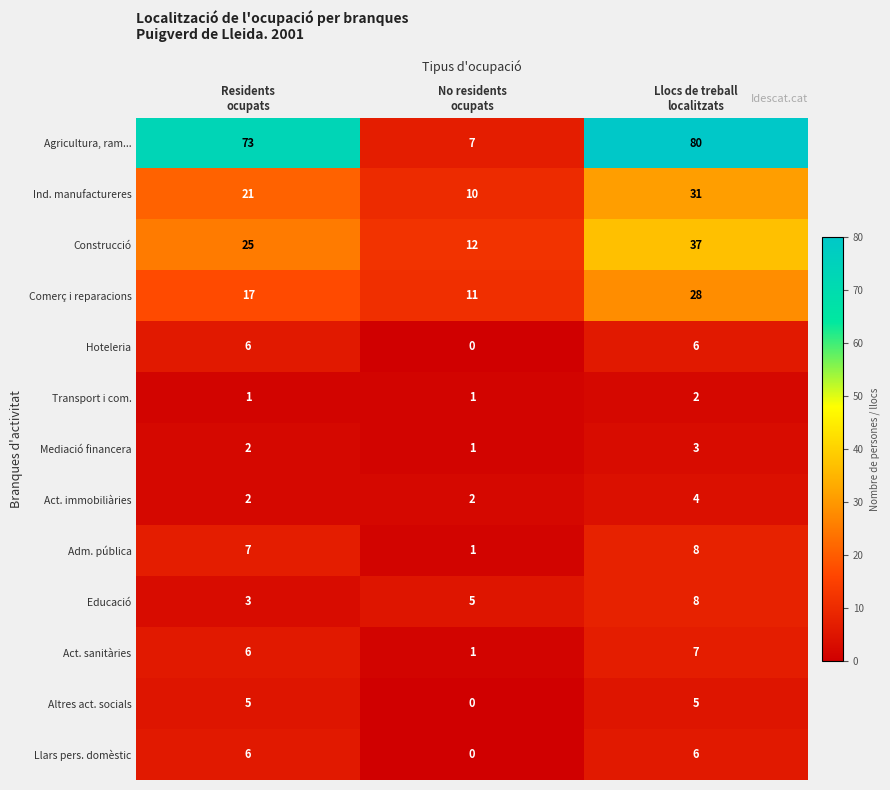

Which series has the largest total across all categories?

Agricultura, ram...